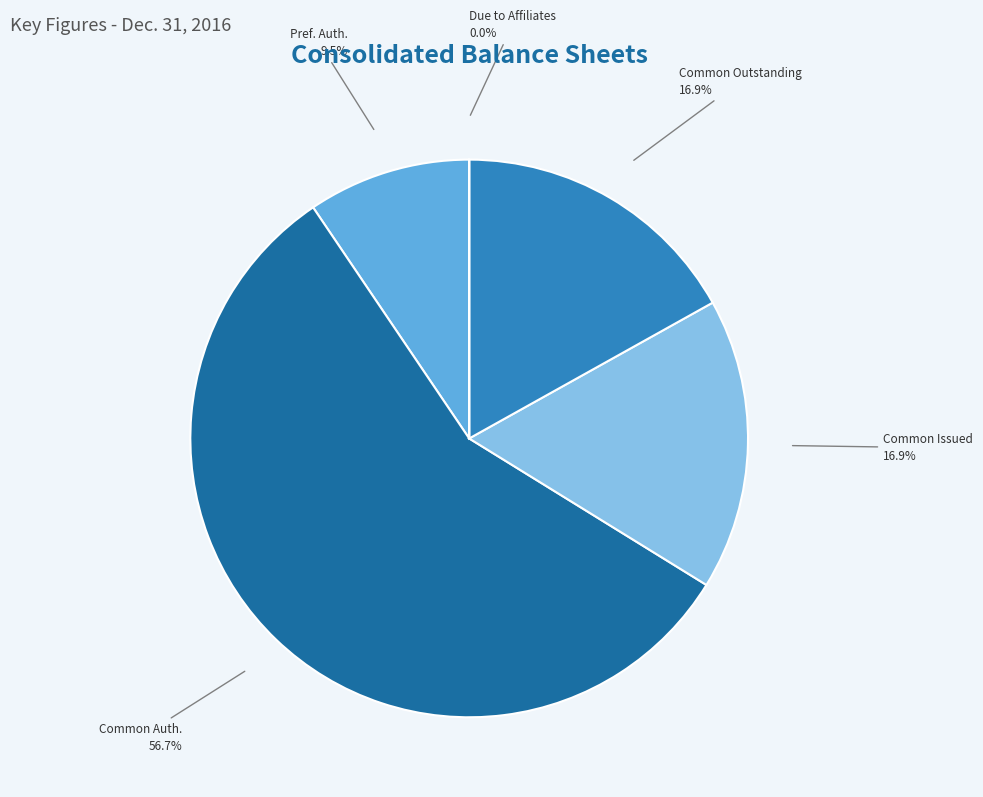

What is the largest slice in the pie chart?

Common Auth.